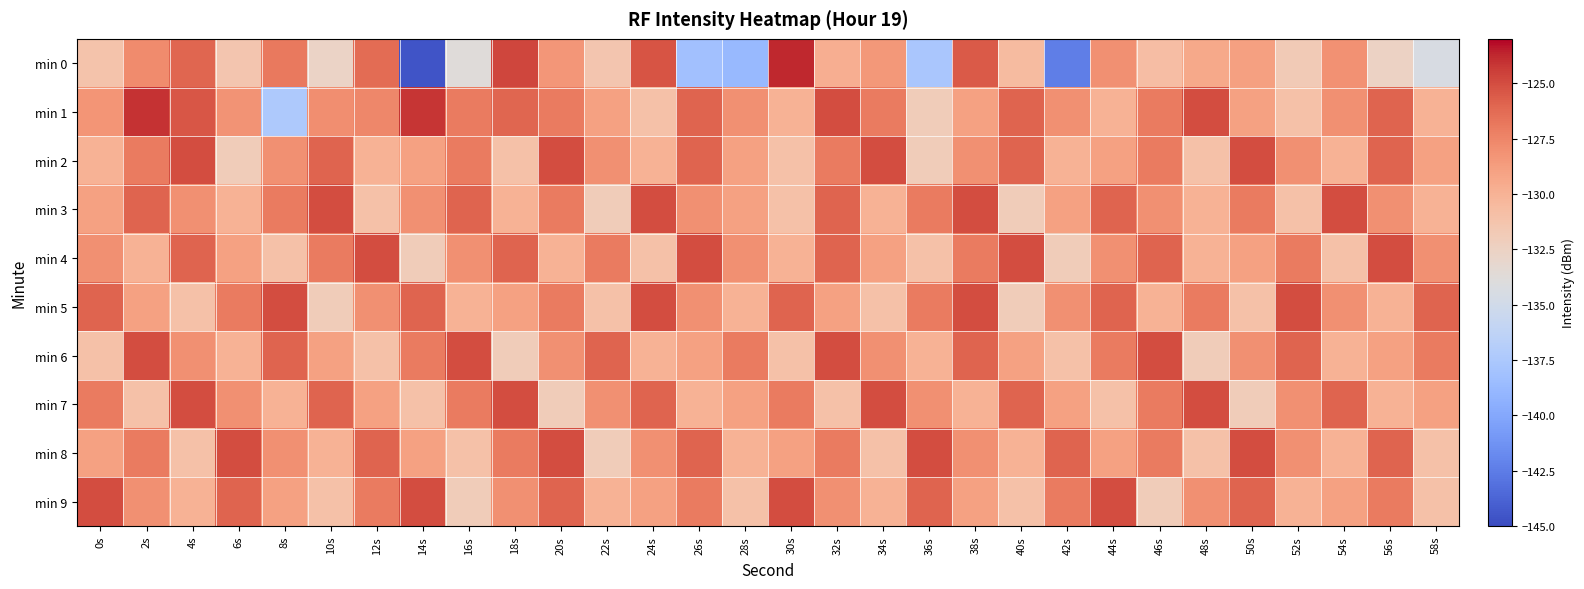

Reading right to left, what are all the values shown in this chart?

min 0: 58s=-134.5	56s=-132.6	54s=-128.1	52s=-131.8	50s=-128.9	48s=-129.4	46s=-130.8	44s=-128.0	42s=-142.4	40s=-130.6	38s=-125.5	36s=-137.6	34s=-128.4	32s=-129.7	30s=-123.7	28s=-138.8	26s=-138.2	24s=-125.3	22s=-131.4	20s=-128.3	18s=-124.8	16s=-133.8	14s=-144.6	12s=-126.3	10s=-132.6	8s=-126.9	6s=-131.4	4s=-126.1	2s=-127.7	0s=-131.2
min 1: 58s=-130.0	56s=-126.0	54s=-128.0	52s=-131.0	50s=-129.0	48s=-125.0	46s=-127.0	44s=-130.0	42s=-128.0	40s=-126.0	38s=-129.0	36s=-132.0	34s=-127.0	32s=-125.0	30s=-130.0	28s=-128.0	26s=-126.0	24s=-131.0	22s=-129.0	20s=-127.0	18s=-126.1	16s=-127.0	14s=-124.1	12s=-127.6	10s=-128.0	8s=-137.4	6s=-128.2	4s=-125.3	2s=-124.1	0s=-128.3
min 2: 58s=-129.0	56s=-126.0	54s=-130.0	52s=-128.0	50s=-125.0	48s=-131.0	46s=-127.0	44s=-129.0	42s=-130.0	40s=-126.0	38s=-128.0	36s=-132.0	34s=-125.0	32s=-127.0	30s=-131.0	28s=-129.0	26s=-126.0	24s=-130.0	22s=-128.0	20s=-125.0	18s=-131.0	16s=-127.0	14s=-129.0	12s=-130.0	10s=-126.0	8s=-128.0	6s=-132.0	4s=-125.0	2s=-127.0	0s=-130.0
min 3: 58s=-130.0	56s=-128.0	54s=-125.0	52s=-131.0	50s=-127.0	48s=-130.0	46s=-128.0	44s=-126.0	42s=-129.0	40s=-132.0	38s=-125.0	36s=-127.0	34s=-130.0	32s=-126.0	30s=-131.0	28s=-129.0	26s=-128.0	24s=-125.0	22s=-132.0	20s=-127.0	18s=-130.0	16s=-126.0	14s=-128.0	12s=-131.0	10s=-125.0	8s=-127.0	6s=-130.0	4s=-128.0	2s=-126.0	0s=-129.0
min 4: 58s=-128.0	56s=-125.0	54s=-131.0	52s=-127.0	50s=-129.0	48s=-130.0	46s=-126.0	44s=-128.0	42s=-132.0	40s=-125.0	38s=-127.0	36s=-131.0	34s=-129.0	32s=-126.0	30s=-130.0	28s=-128.0	26s=-125.0	24s=-131.0	22s=-127.0	20s=-130.0	18s=-126.0	16s=-128.0	14s=-132.0	12s=-125.0	10s=-127.0	8s=-131.0	6s=-129.0	4s=-126.0	2s=-130.0	0s=-128.0
min 5: 58s=-126.0	56s=-130.0	54s=-128.0	52s=-125.0	50s=-131.0	48s=-127.0	46s=-130.0	44s=-126.0	42s=-128.0	40s=-132.0	38s=-125.0	36s=-127.0	34s=-131.0	32s=-129.0	30s=-126.0	28s=-130.0	26s=-128.0	24s=-125.0	22s=-131.0	20s=-127.0	18s=-129.0	16s=-130.0	14s=-126.0	12s=-128.0	10s=-132.0	8s=-125.0	6s=-127.0	4s=-131.0	2s=-129.0	0s=-126.0
min 6: 58s=-127.0	56s=-129.0	54s=-130.0	52s=-126.0	50s=-128.0	48s=-132.0	46s=-125.0	44s=-127.0	42s=-131.0	40s=-129.0	38s=-126.0	36s=-130.0	34s=-128.0	32s=-125.0	30s=-131.0	28s=-127.0	26s=-129.0	24s=-130.0	22s=-126.0	20s=-128.0	18s=-132.0	16s=-125.0	14s=-127.0	12s=-131.0	10s=-129.0	8s=-126.0	6s=-130.0	4s=-128.0	2s=-125.0	0s=-131.0
min 7: 58s=-129.0	56s=-130.0	54s=-126.0	52s=-128.0	50s=-132.0	48s=-125.0	46s=-127.0	44s=-131.0	42s=-129.0	40s=-126.0	38s=-130.0	36s=-128.0	34s=-125.0	32s=-131.0	30s=-127.0	28s=-129.0	26s=-130.0	24s=-126.0	22s=-128.0	20s=-132.0	18s=-125.0	16s=-127.0	14s=-131.0	12s=-129.0	10s=-126.0	8s=-130.0	6s=-128.0	4s=-125.0	2s=-131.0	0s=-127.0
min 8: 58s=-131.0	56s=-126.0	54s=-130.0	52s=-128.0	50s=-125.0	48s=-131.0	46s=-127.0	44s=-129.0	42s=-126.0	40s=-130.0	38s=-128.0	36s=-125.0	34s=-131.0	32s=-127.0	30s=-129.0	28s=-130.0	26s=-126.0	24s=-128.0	22s=-132.0	20s=-125.0	18s=-127.0	16s=-131.0	14s=-129.0	12s=-126.0	10s=-130.0	8s=-128.0	6s=-125.0	4s=-131.0	2s=-127.0	0s=-129.0
min 9: 58s=-131.0	56s=-127.0	54s=-129.0	52s=-130.0	50s=-126.0	48s=-128.0	46s=-132.0	44s=-125.0	42s=-127.0	40s=-131.0	38s=-129.0	36s=-126.0	34s=-130.0	32s=-128.0	30s=-125.0	28s=-131.0	26s=-127.0	24s=-129.0	22s=-130.0	20s=-126.0	18s=-128.0	16s=-132.0	14s=-125.0	12s=-127.0	10s=-131.0	8s=-129.0	6s=-126.0	4s=-130.0	2s=-128.0	0s=-125.0